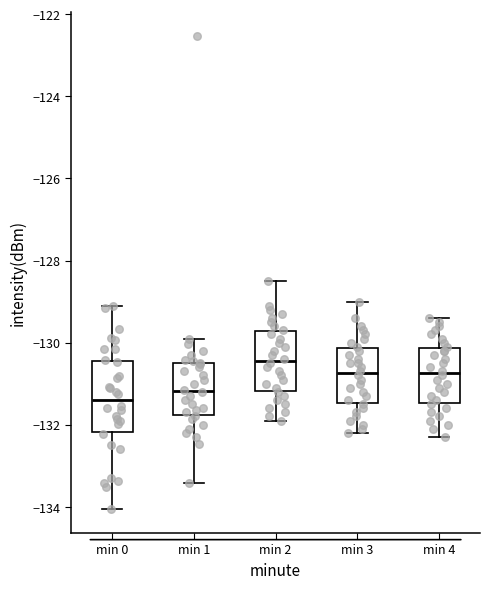

Comparing the boxes themselves (not the whiskers), which one is the tallest?

min 0